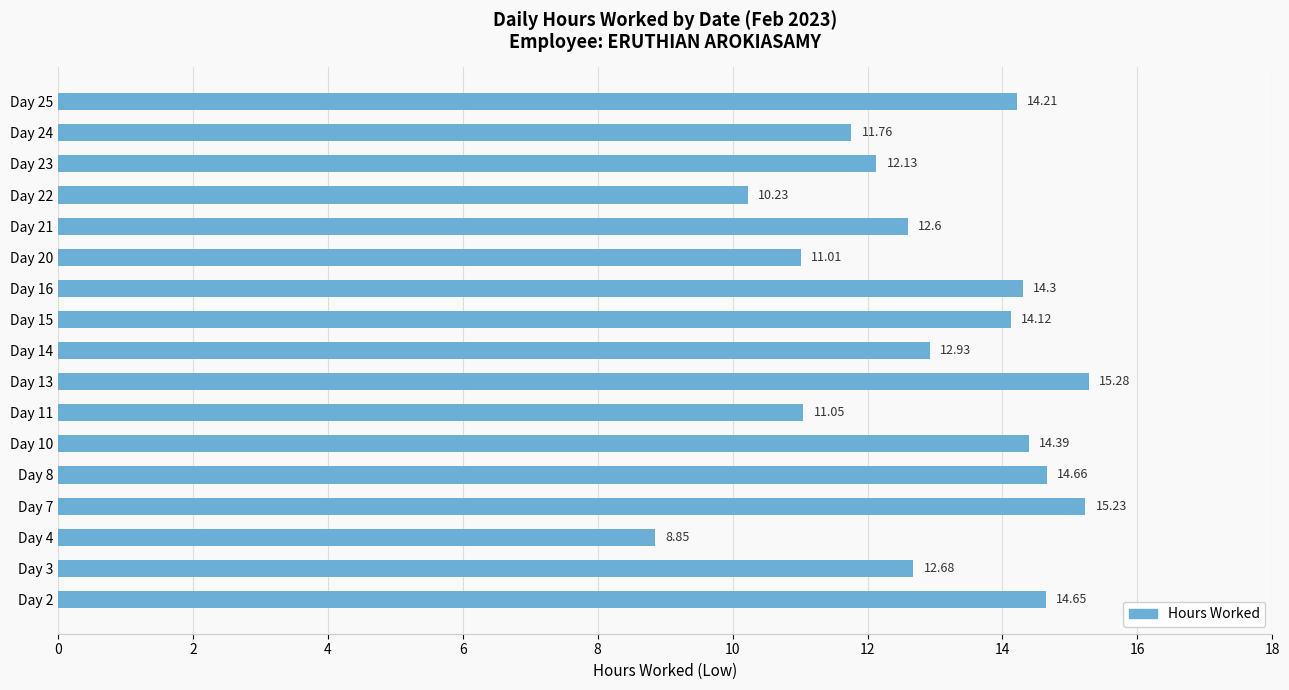

How many categories are shown in the chart?

17